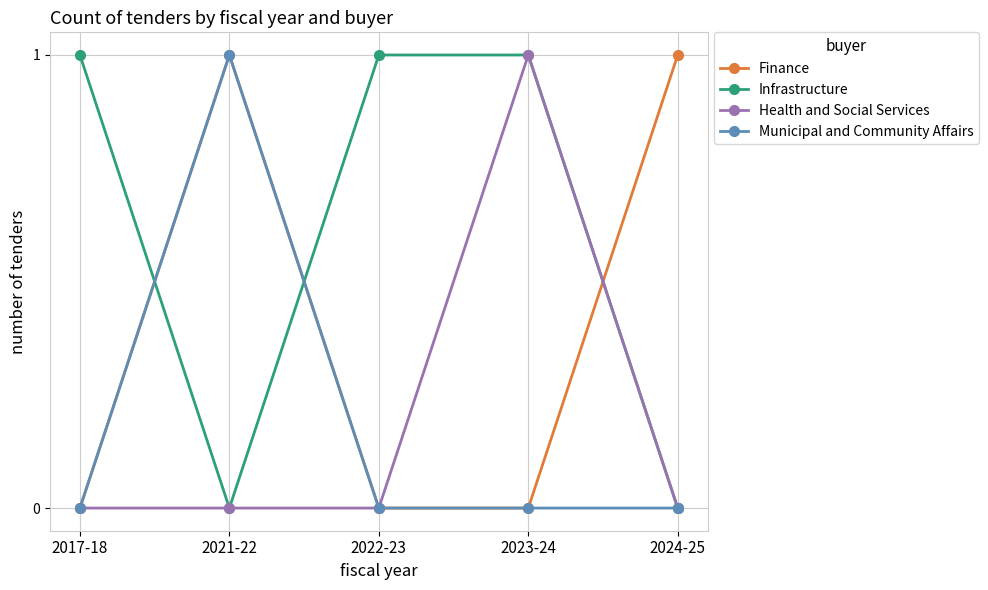

Does the chart have visible grid lines?

Yes